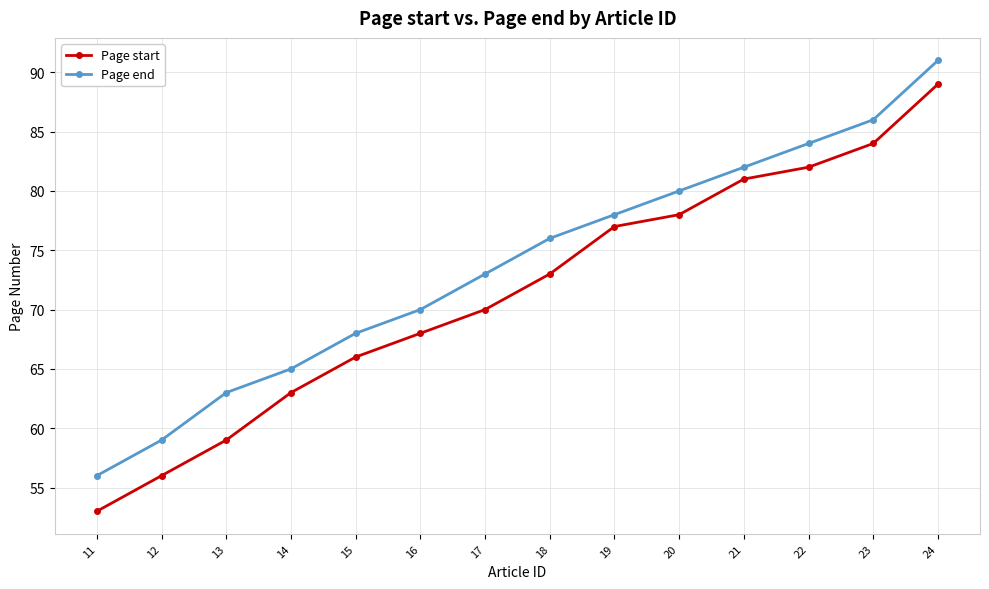

Is this an area chart (filled region under the line)?

No